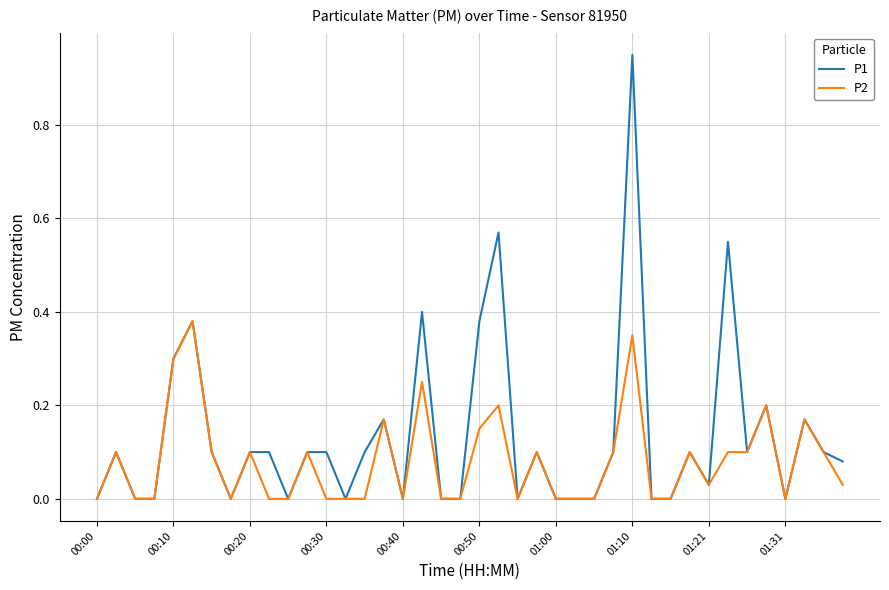

List the series in order of their overall mean, lowest first.

P2, P1